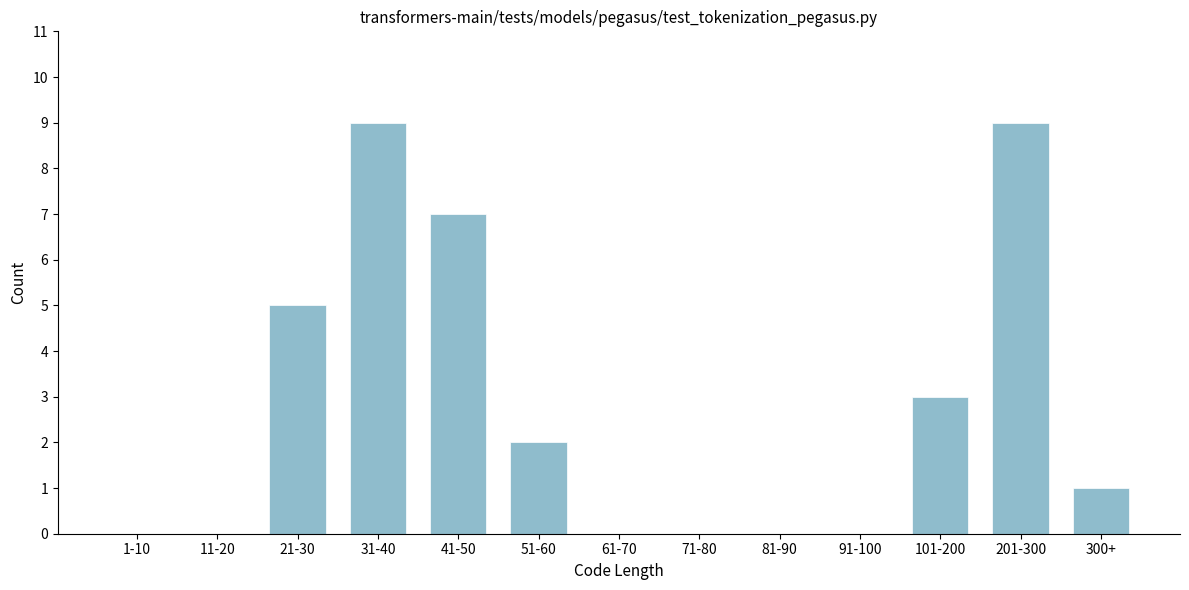

Reading left to right, what are all the values shown in this chart?

1-10=0	11-20=0	21-30=5	31-40=9	41-50=7	51-60=2	61-70=0	71-80=0	81-90=0	91-100=0	101-200=3	201-300=9	300+=1